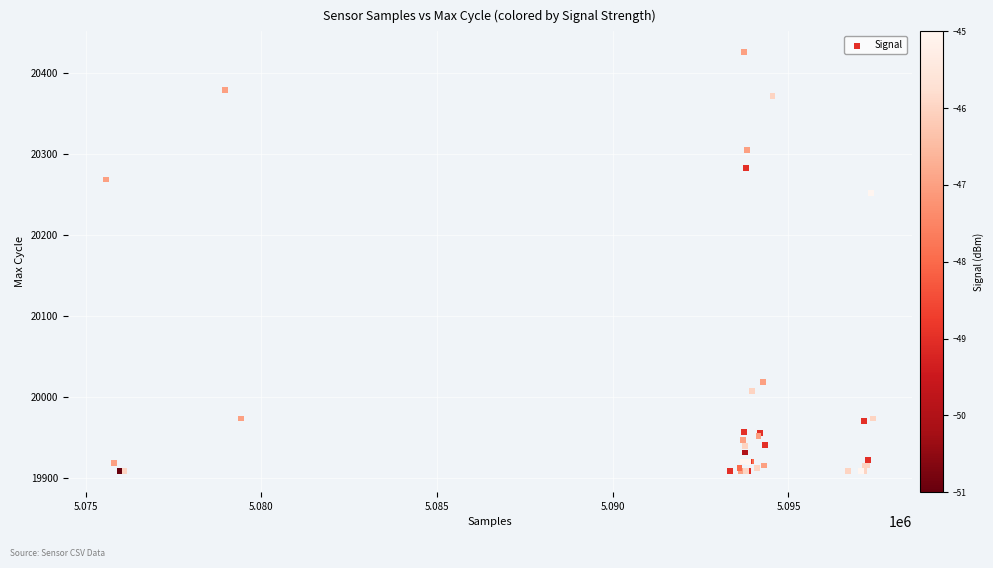

What Y value in the scatter plot is closest to 20166?

20251